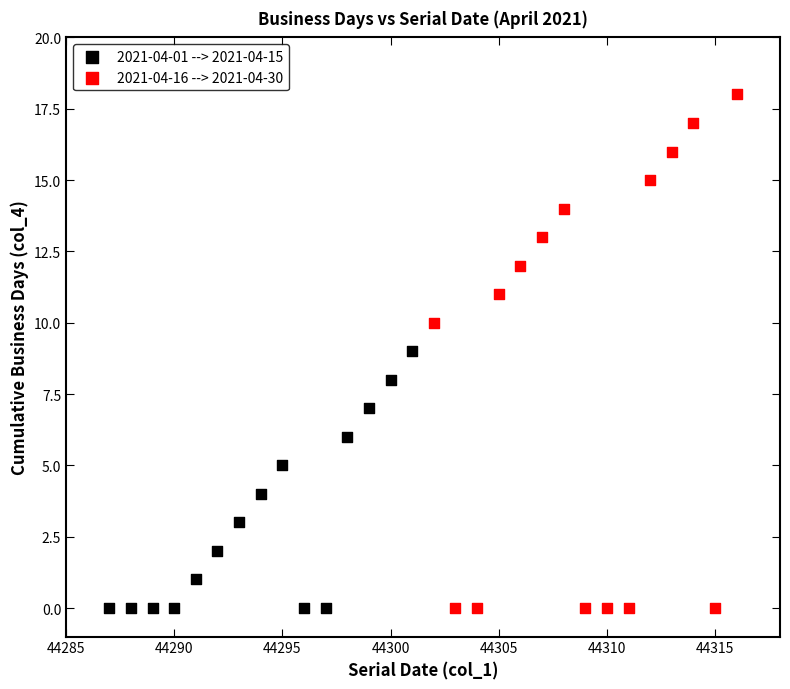

Which series has the largest Y range (max minus min)?

2021-04-16 --> 2021-04-30